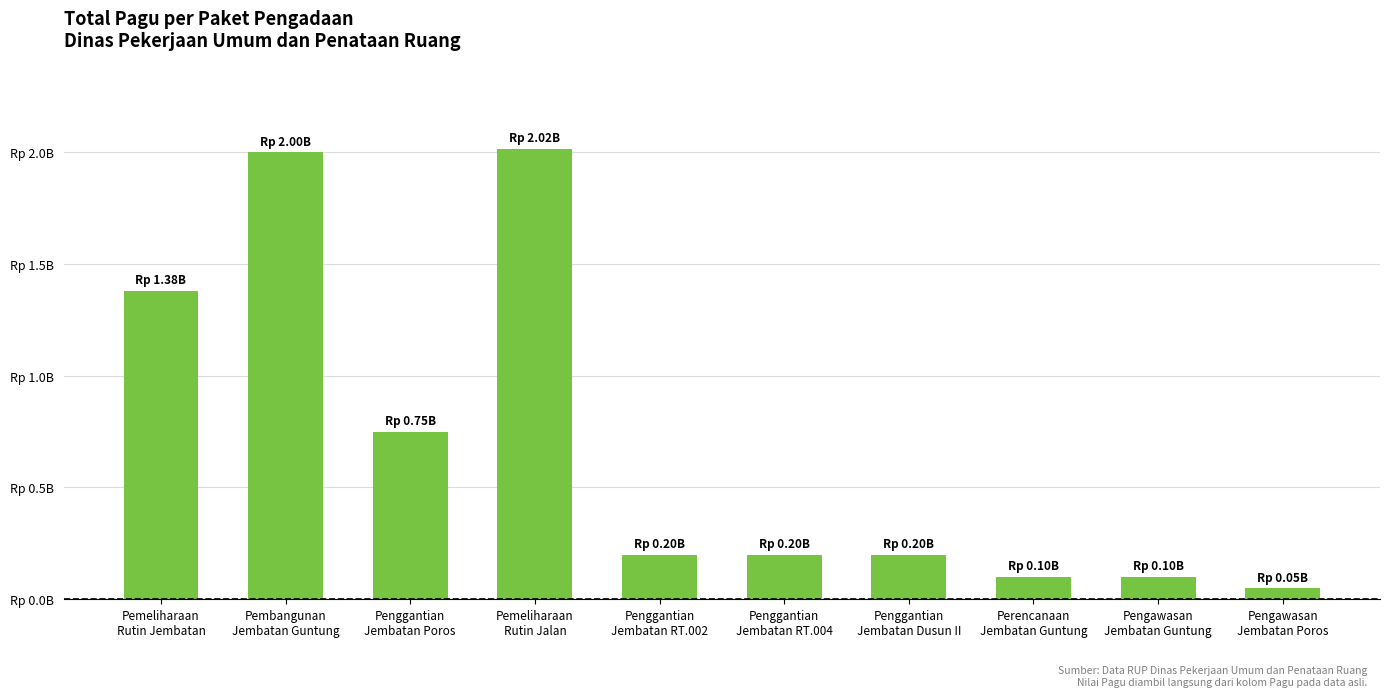

Which category has the lowest value across all series?

Pengawasan
Jembatan Poros